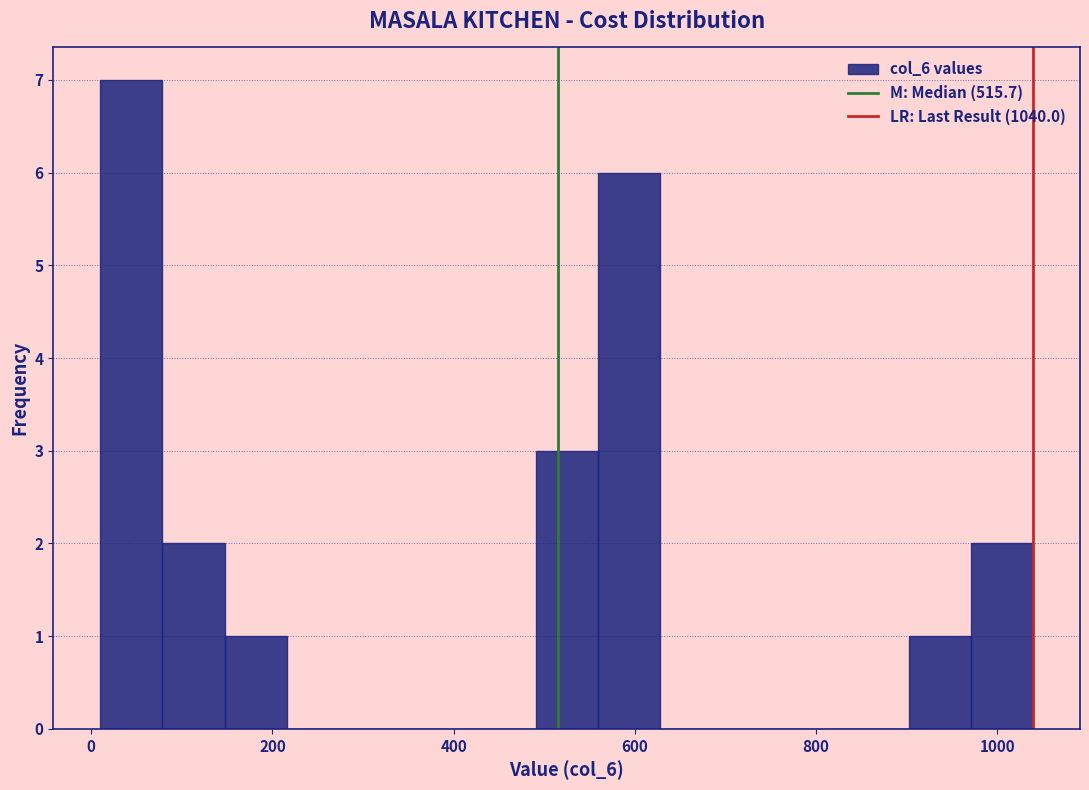

Around what value on the x-axis is the tallest bar? Give the approximate position of its centre, as read against the axis.

40